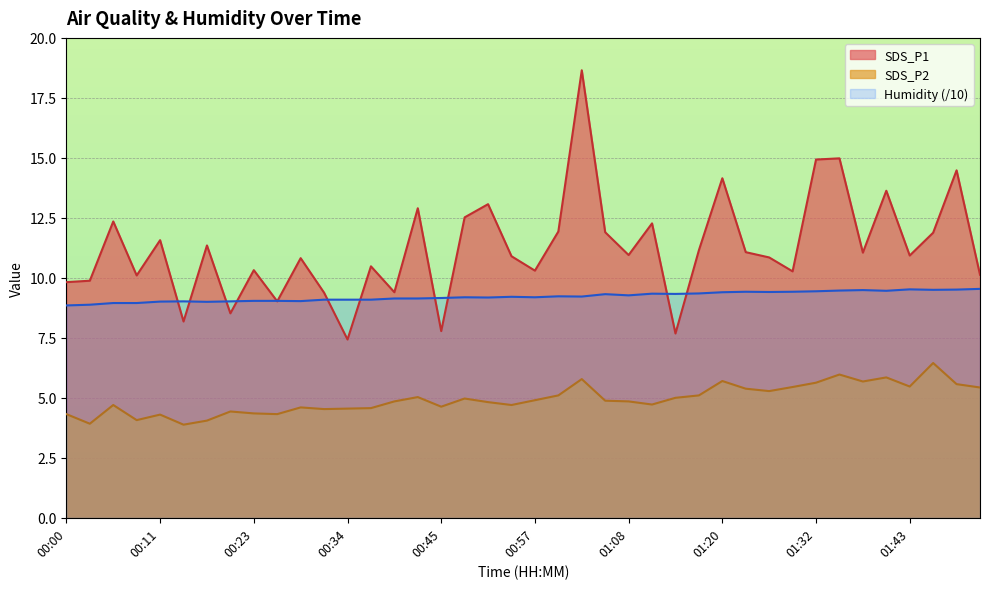

List the series in order of their peak value, lowest first.

SDS_P2, Humidity (/10), SDS_P1